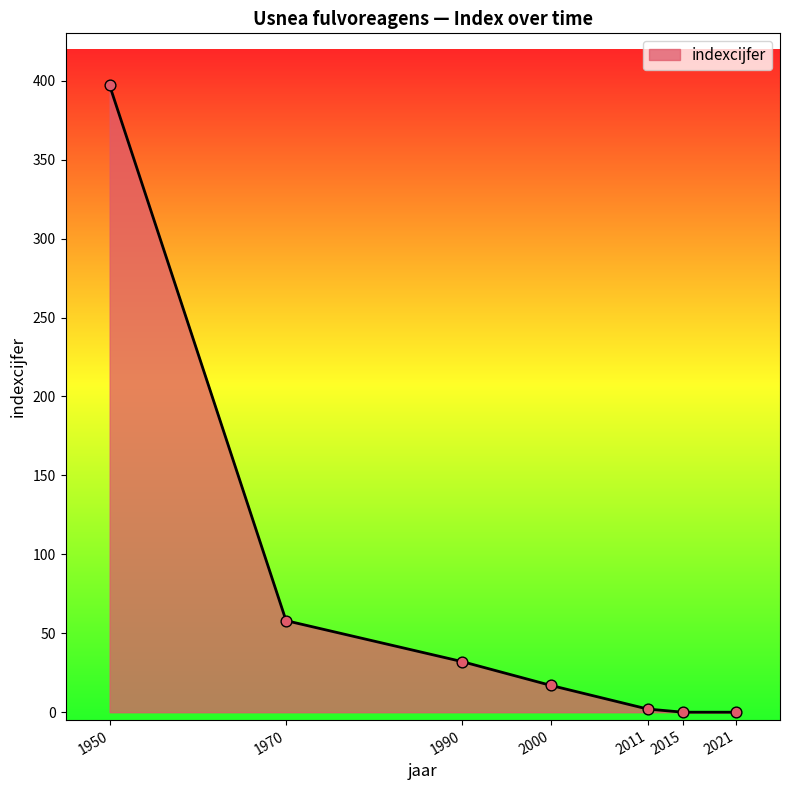

What is the change in value from 1970 to 2015?

-58